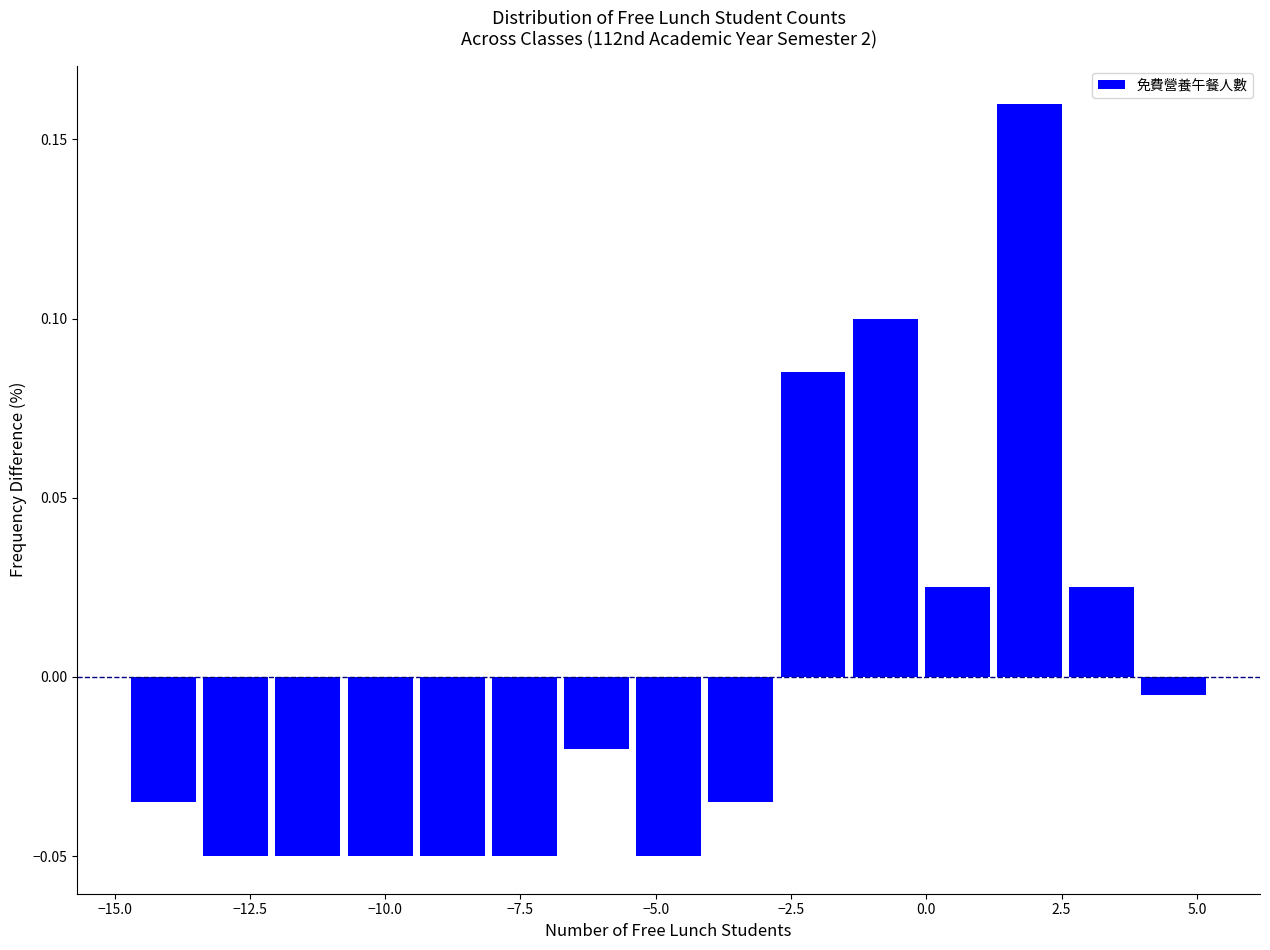

Around what value on the x-axis is the tallest bar? Give the approximate position of its centre, as read against the axis.

2.0